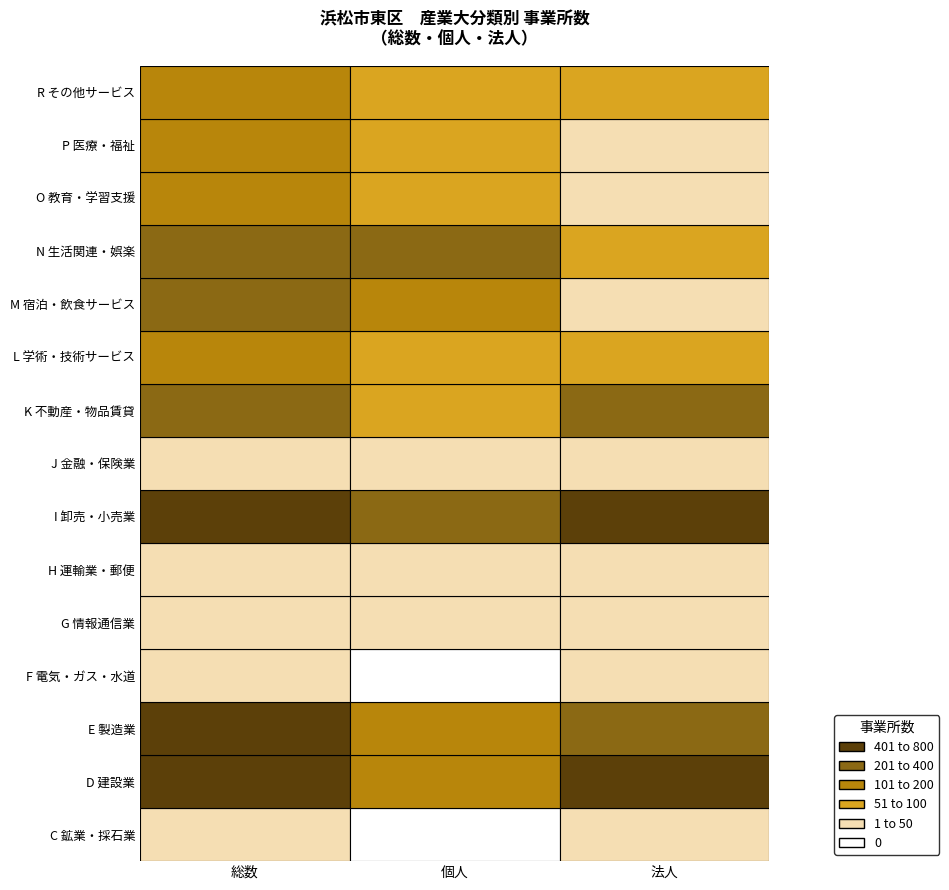

Is the value of L 学術研究，専門・技術サービス業 at D 建設業 greater than the value of K 不動産業，物品賃貸業 at D 建設業?

Yes